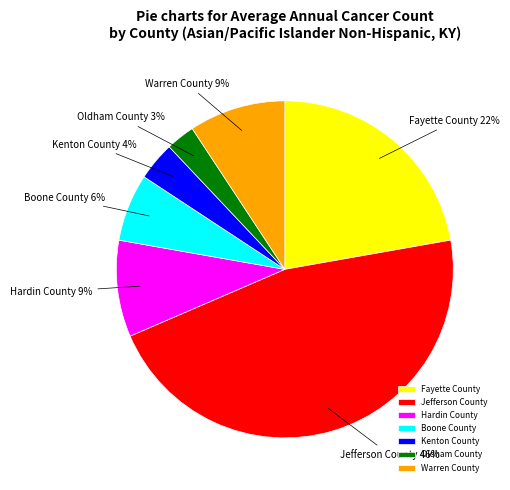

Which has a higher value, Oldham County or Hardin County?

Hardin County